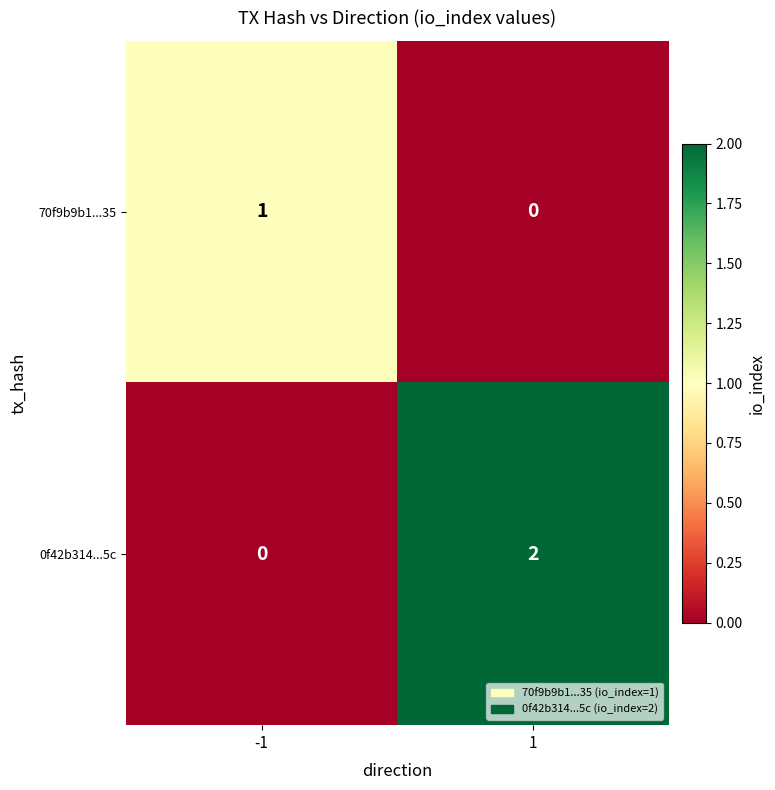

What is the difference between the highest and lowest values at 1?

2